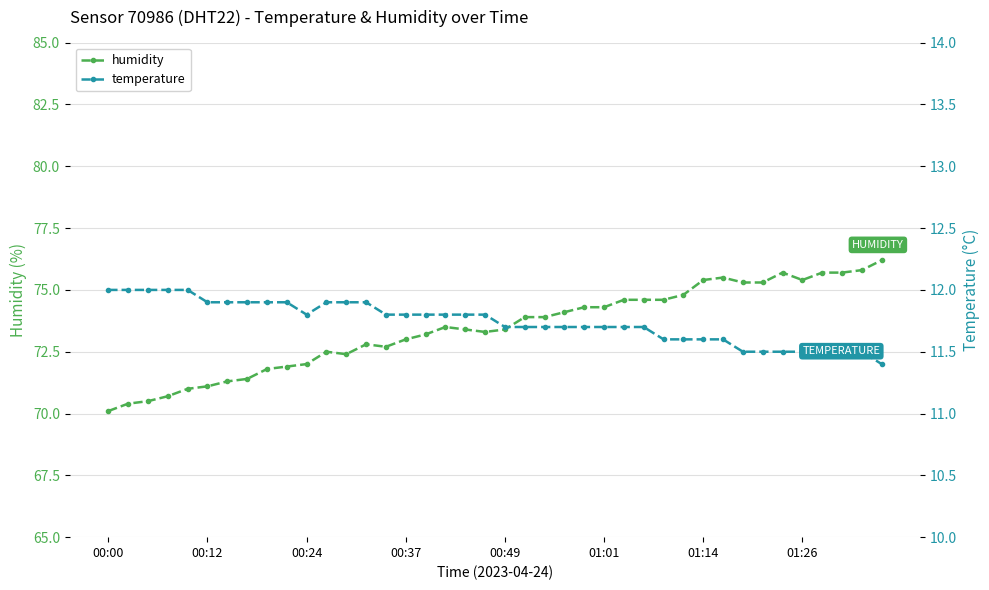

Reading right to left, extract all data points from this chart.

humidity: 76.2	75.8	75.7	75.7	75.4	75.7	75.3	75.3	75.5	75.4	74.8	74.6	74.6	74.6	74.3	74.3	74.1	73.9	73.9	73.4	73.3	73.4	73.5	73.2	73.0	72.7	72.8	72.4	72.5	72.0	71.9	71.8	71.4	71.3	71.1	71.0	70.7	70.5	70.4	70.1
temperature: 11.4	11.5	11.5	11.5	11.5	11.5	11.5	11.5	11.6	11.6	11.6	11.6	11.7	11.7	11.7	11.7	11.7	11.7	11.7	11.7	11.8	11.8	11.8	11.8	11.8	11.8	11.9	11.9	11.9	11.8	11.9	11.9	11.9	11.9	11.9	12.0	12.0	12.0	12.0	12.0